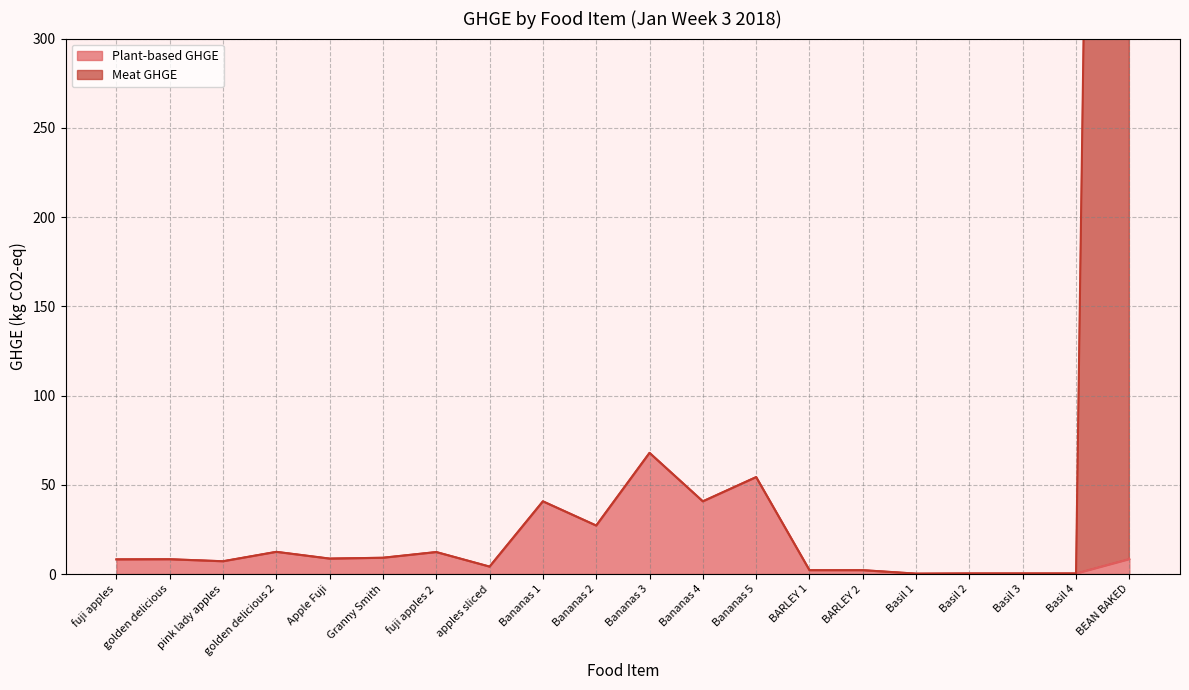

What is the maximum value shown in the chart?

2124.0